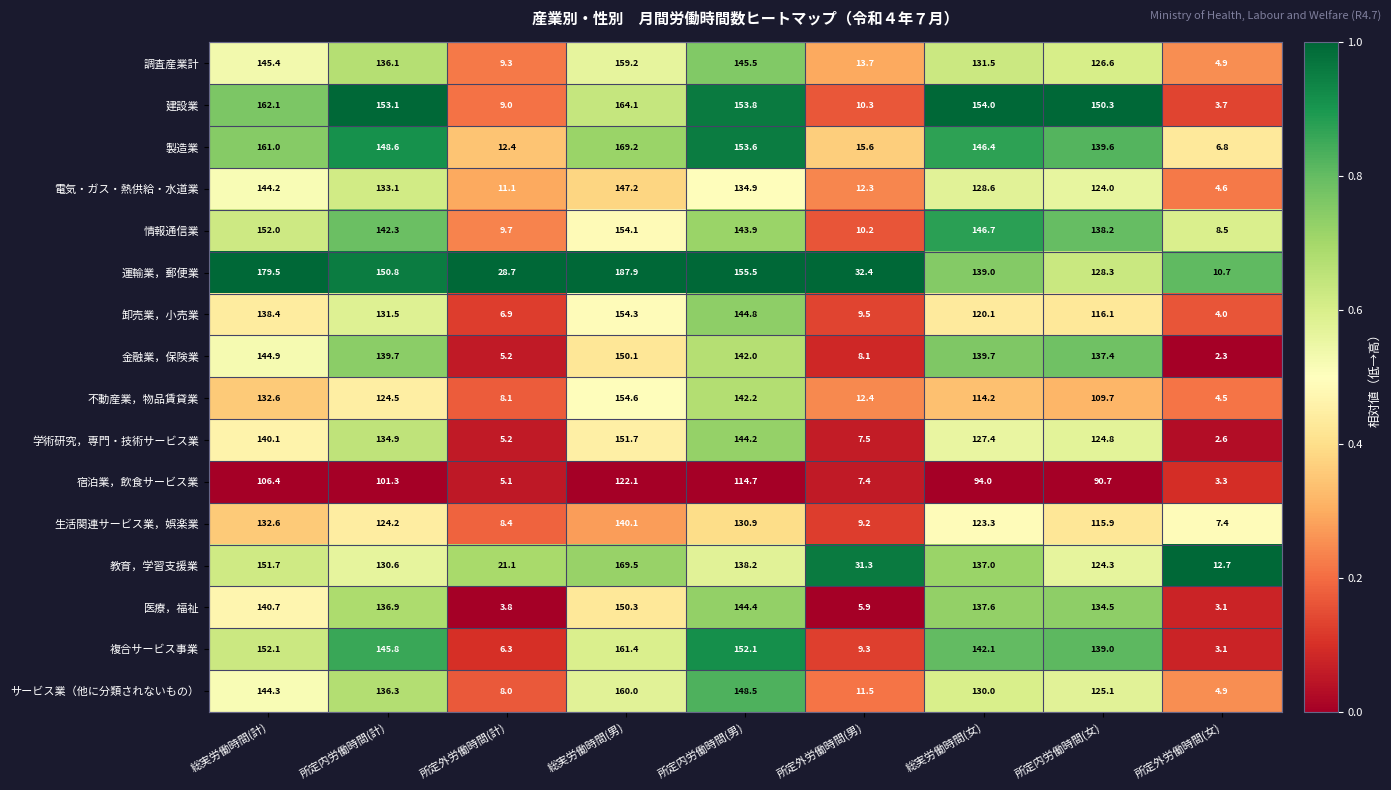

At which category is the sum across all series the highest?

総実労働時間(男)